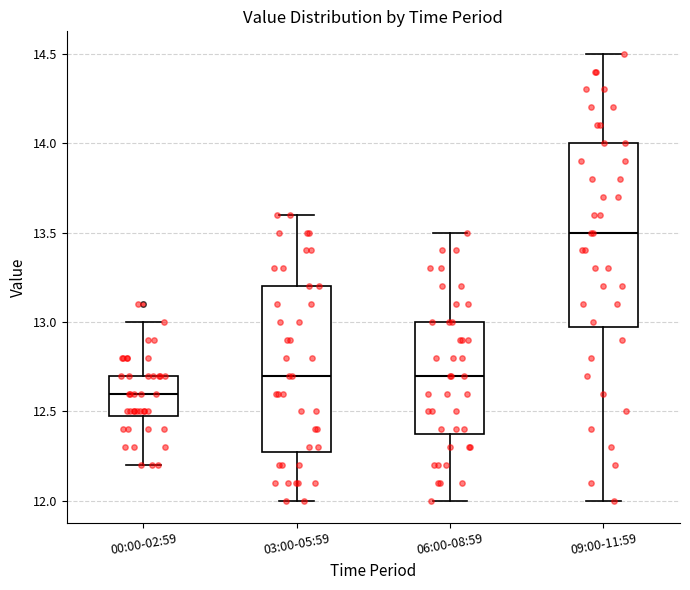

Reading left to right, read every box against the y-axis: the position of its median line, the range the box covers, and the ends of its whiskers. The values are not printed on the chart, so give them approximately, as read against the axis.

00:00-02:59: median 12.6, box 12.5 to 12.7, whiskers 12.2 to 13.0
03:00-05:59: median 12.7, box 12.3 to 13.2, whiskers 12.0 to 13.6
06:00-08:59: median 12.7, box 12.4 to 13.0, whiskers 12.0 to 13.5
09:00-11:59: median 13.5, box 13.0 to 14.0, whiskers 12.0 to 14.5